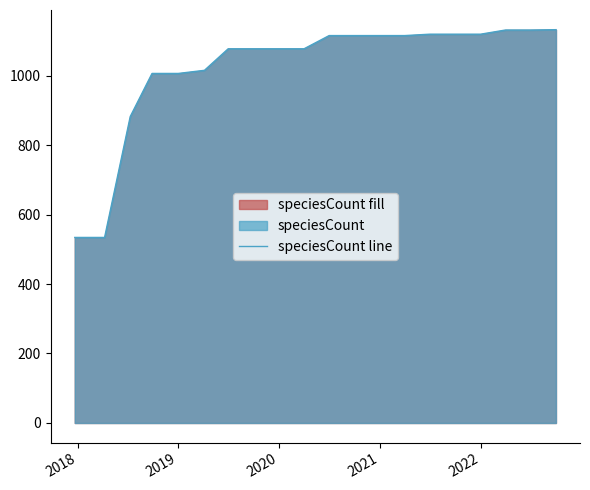

The chart shows a value of 543 at 2020. True or false?

False